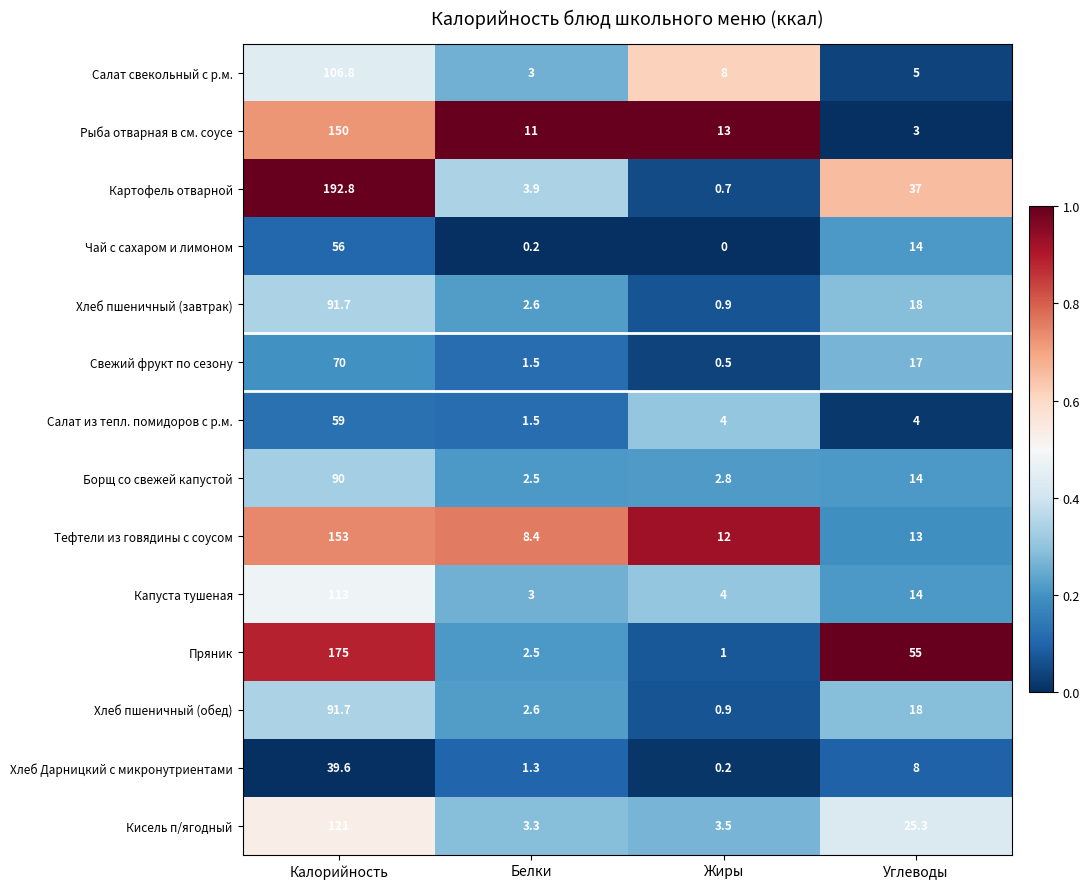

What is the sum of the Борщ со свежей капустой values at Углеводы and Белки?

16.5